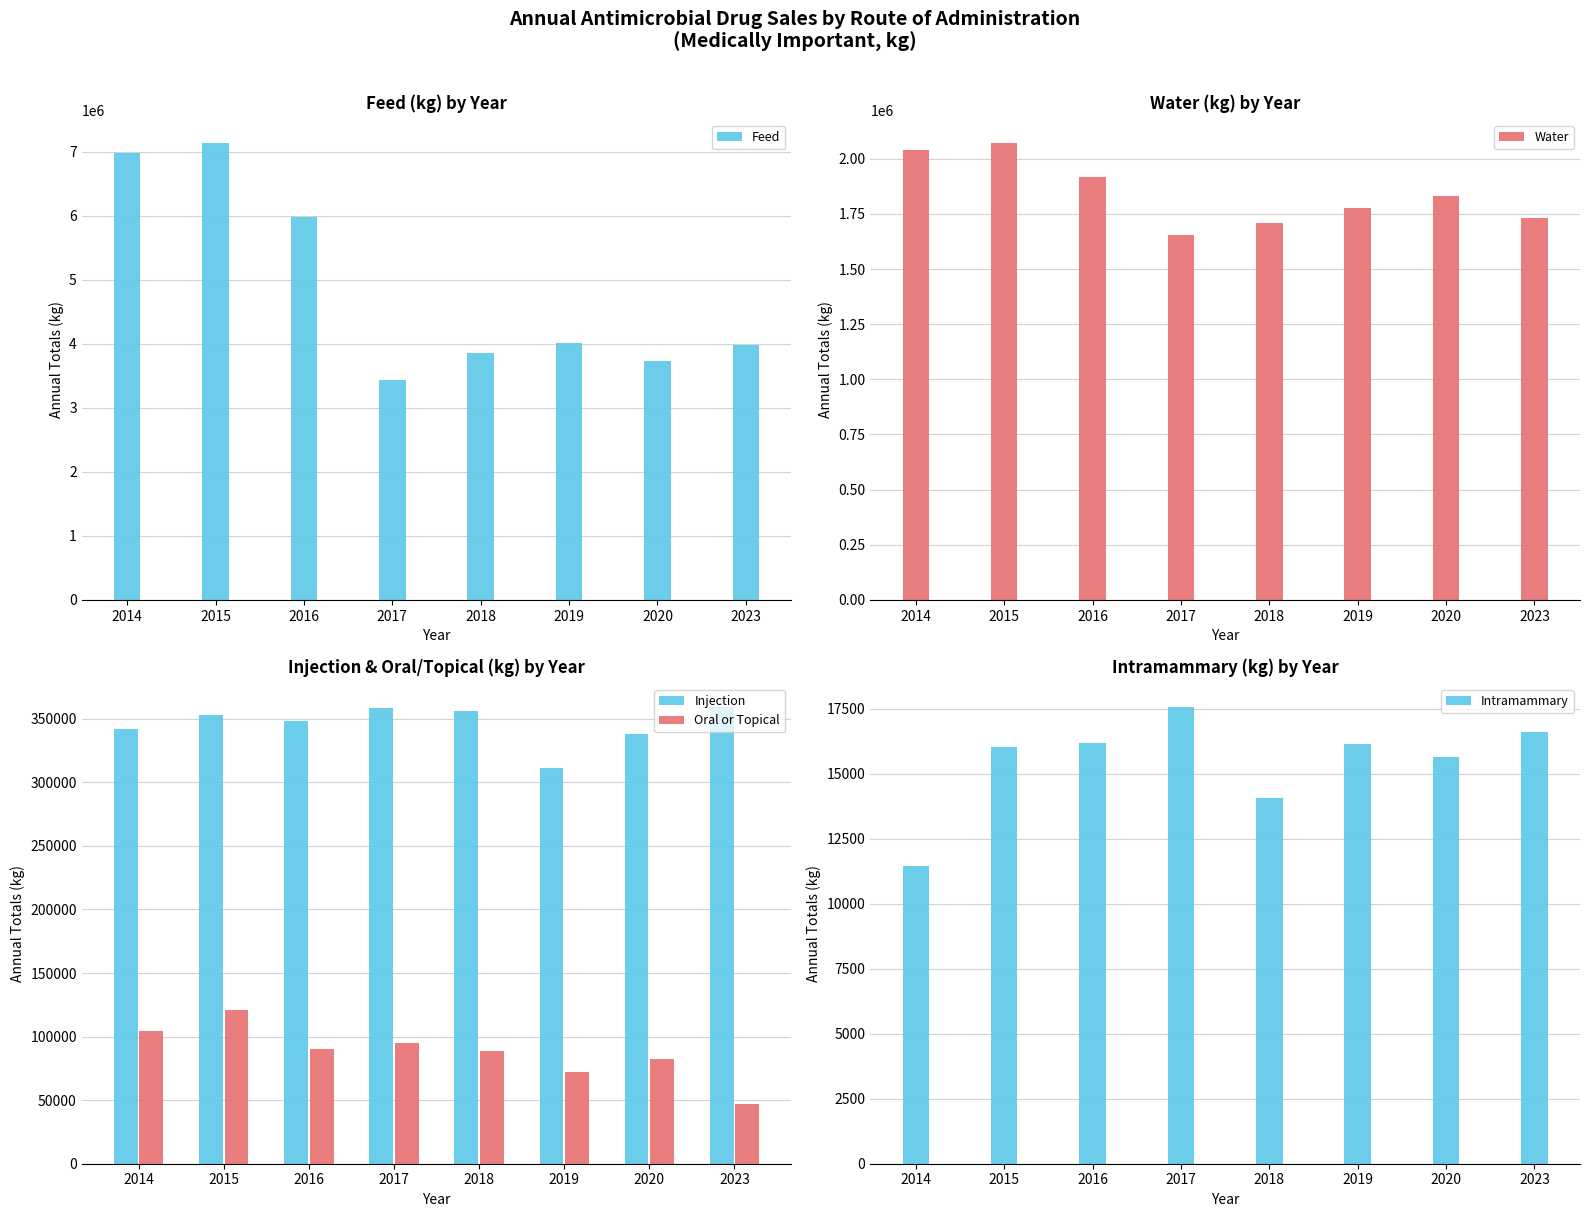

What is the maximum value shown in the chart?

7139852.5